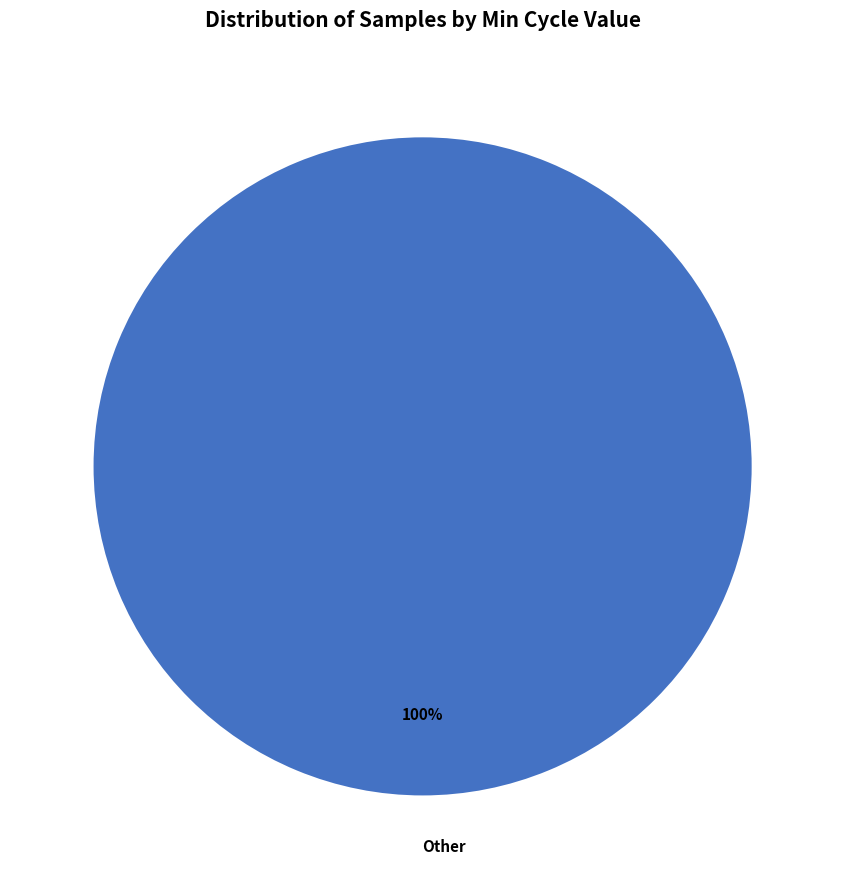

The Other slice represents 91% of the pie. True or false?

False